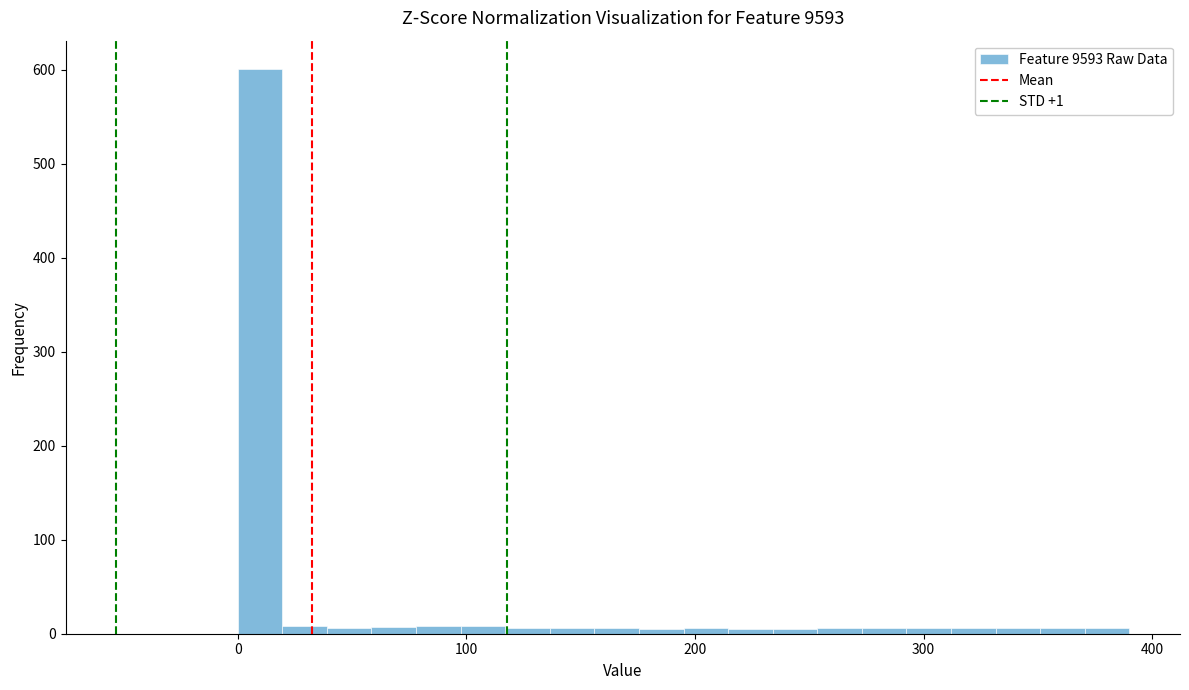

Around what value on the x-axis is the tallest bar? Give the approximate position of its centre, as read against the axis.

10